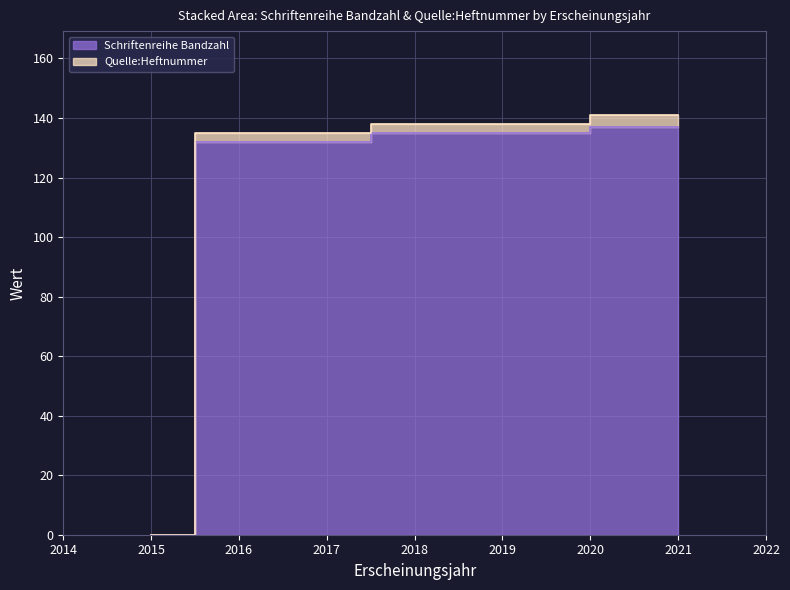

Count the number of categories in the chart.

4